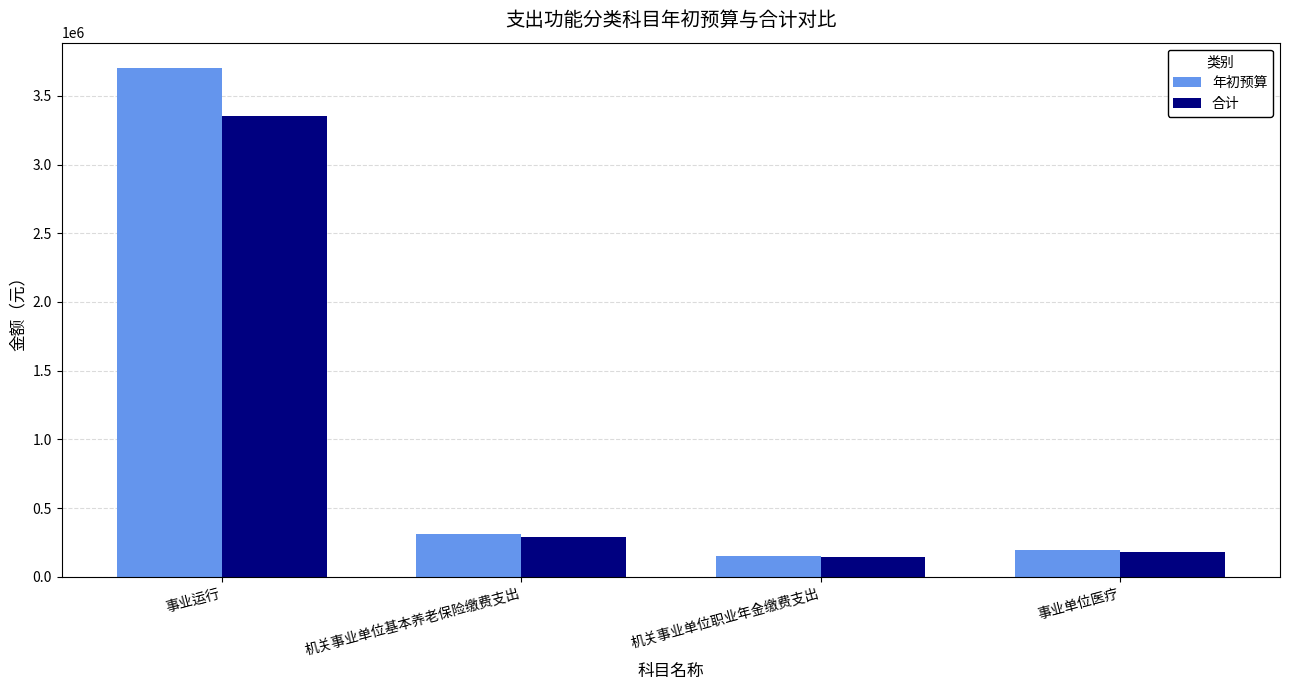

True or false: 合计 has a value of 92132.8 at 机关事业单位基本养老保险缴费支出.

False